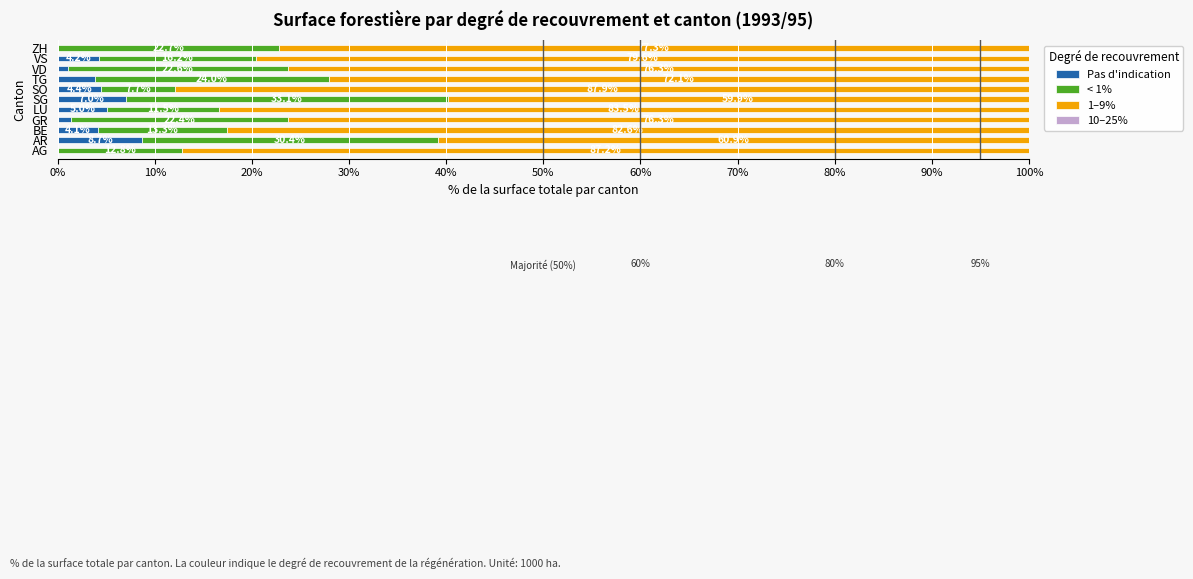

What is the total value across all series at ZH?

100.0